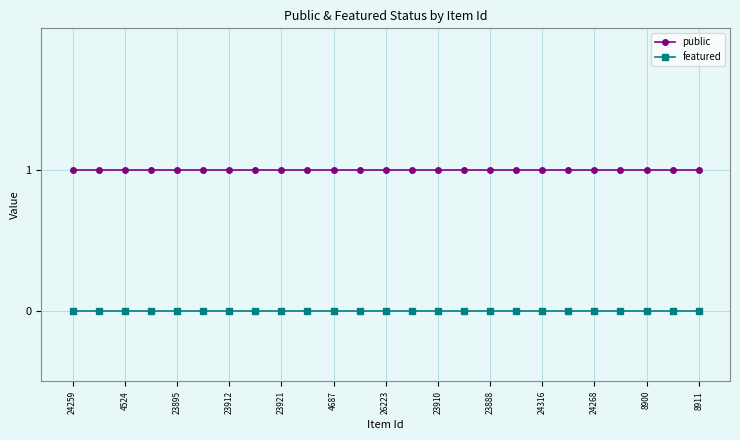

True or false: featured and public cross at least once.

False